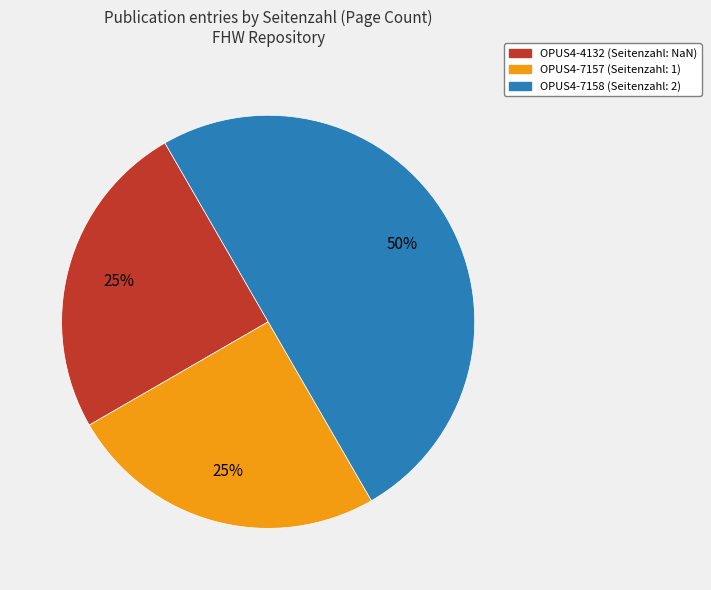

Count the number of slices in the pie.

3